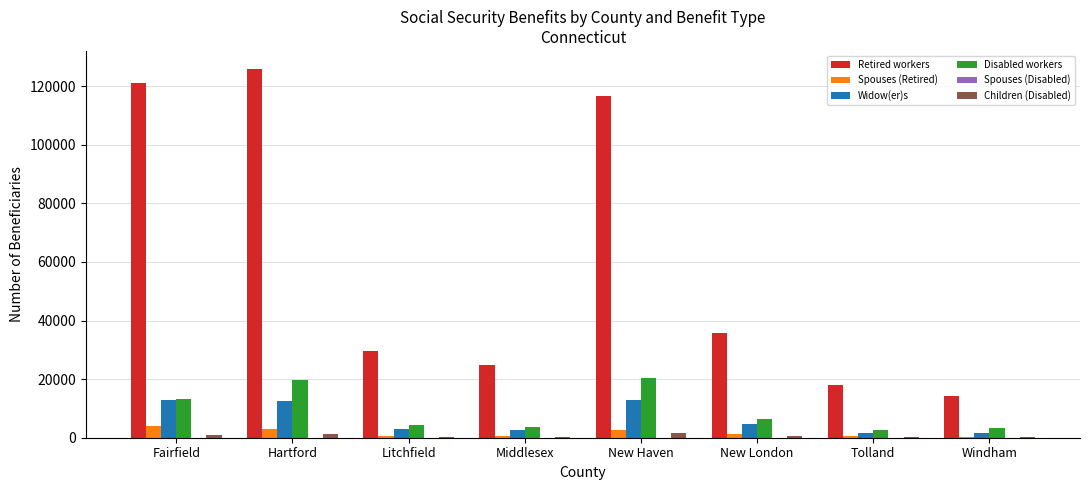

What is the sum of all Disabled workers values?

73752